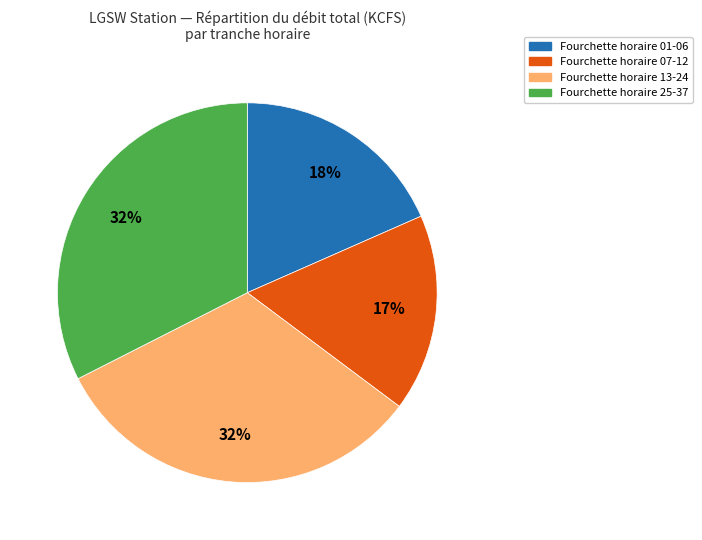

Does any single category account for the majority?

No